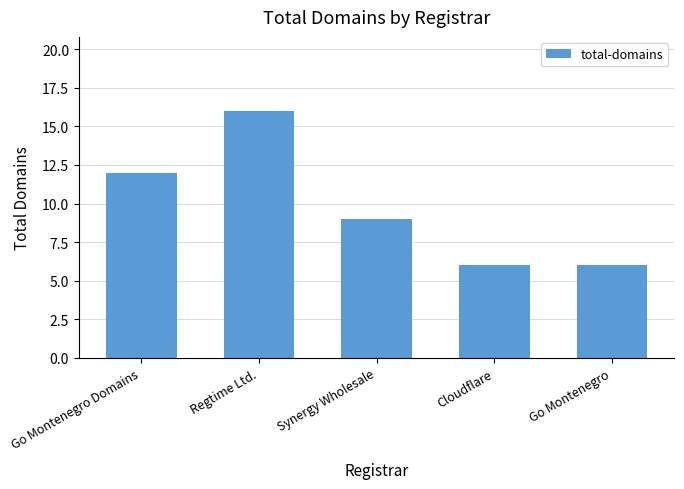

What is the change in value from Go Montenegro Domains to Cloudflare?

-6